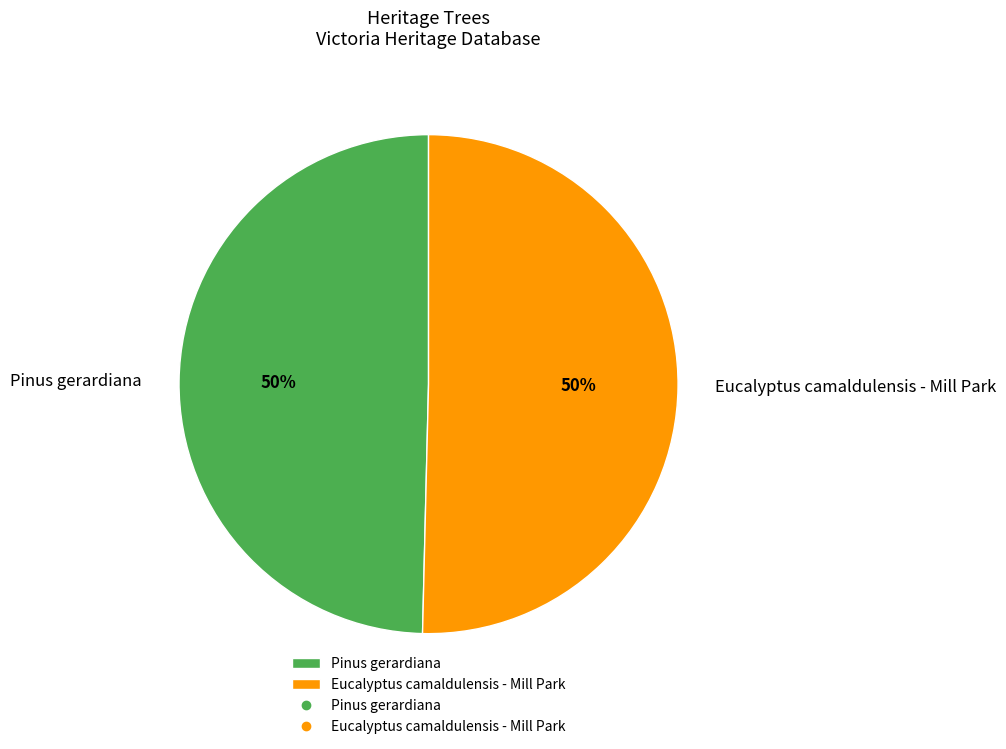

To the nearest percent, what percentage of the pie is Pinus gerardiana?

50%